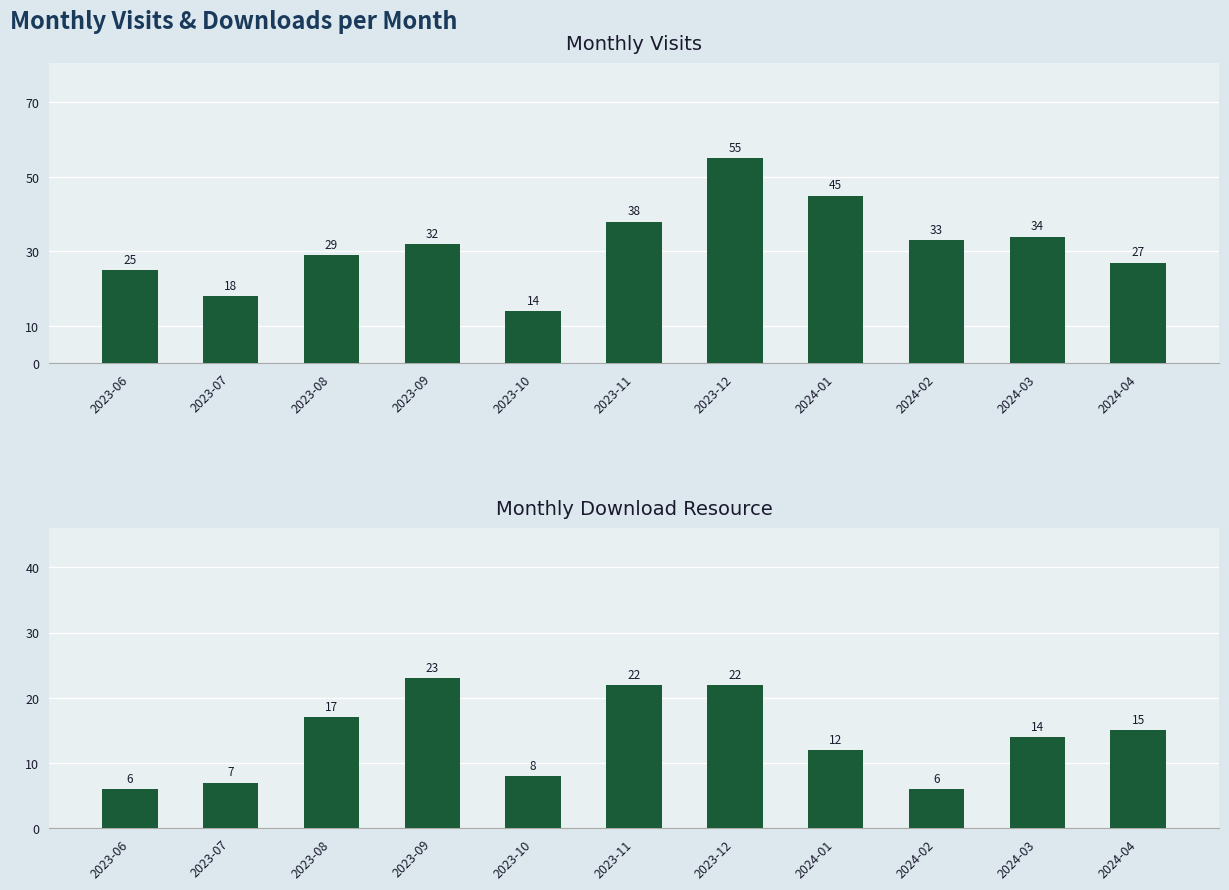

What is the difference between the second highest and second lowest values in the monthly_download_resource series?

16